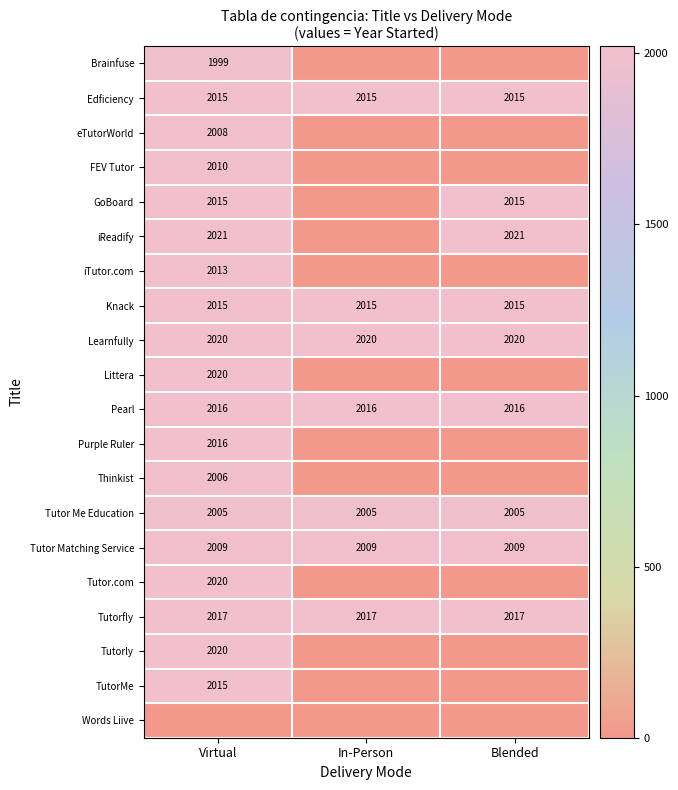

What is the sum of all Learnfully values?

6060